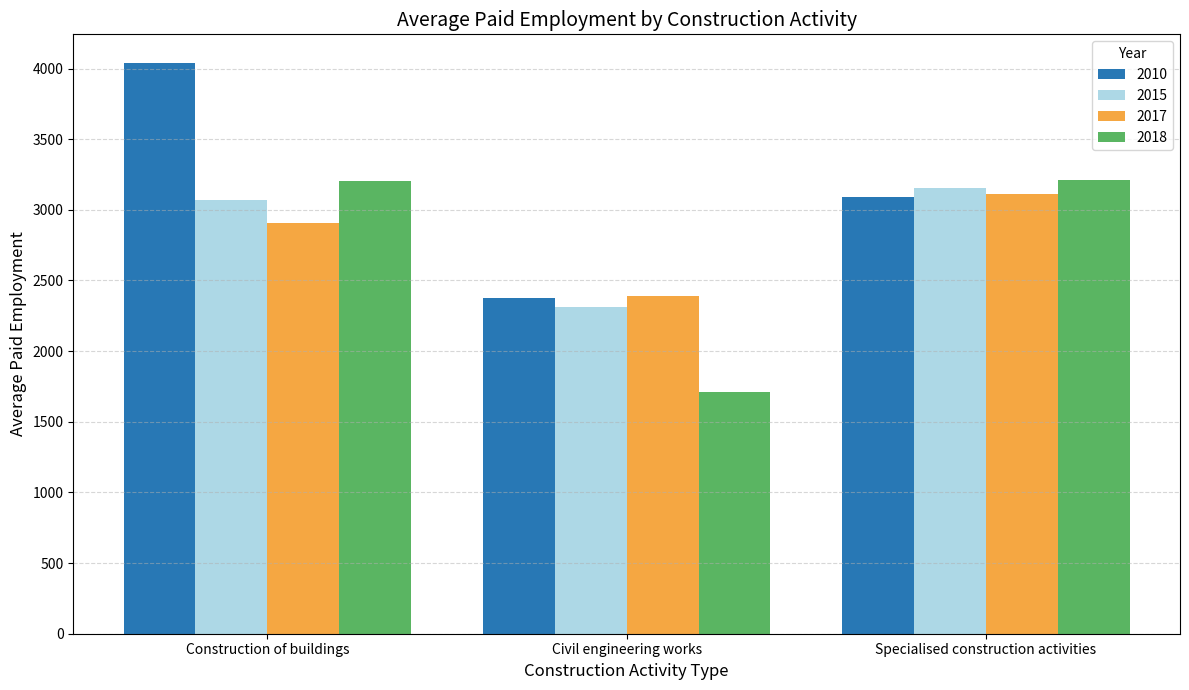

How many distinct data groups are displayed?

4